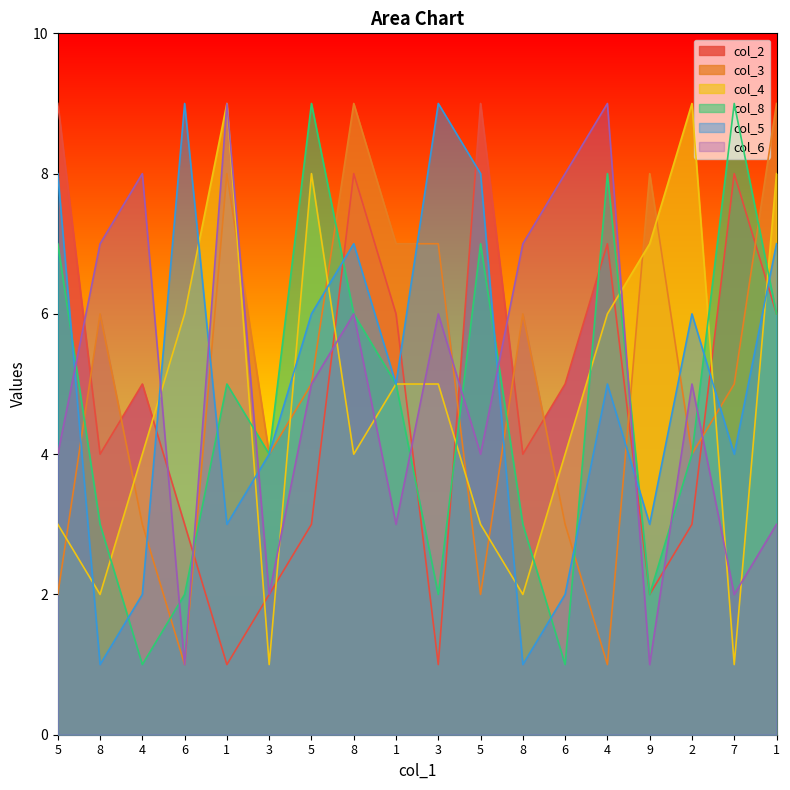

Which series has the widest spread of values?

col_2